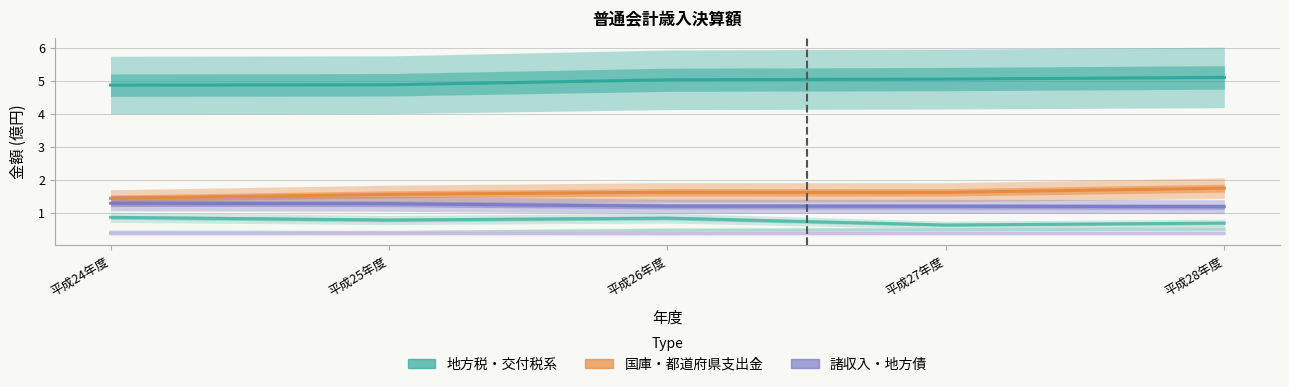

What is the sum of the 地方債 values at 平成26年度 and 平成25年度?

1.6